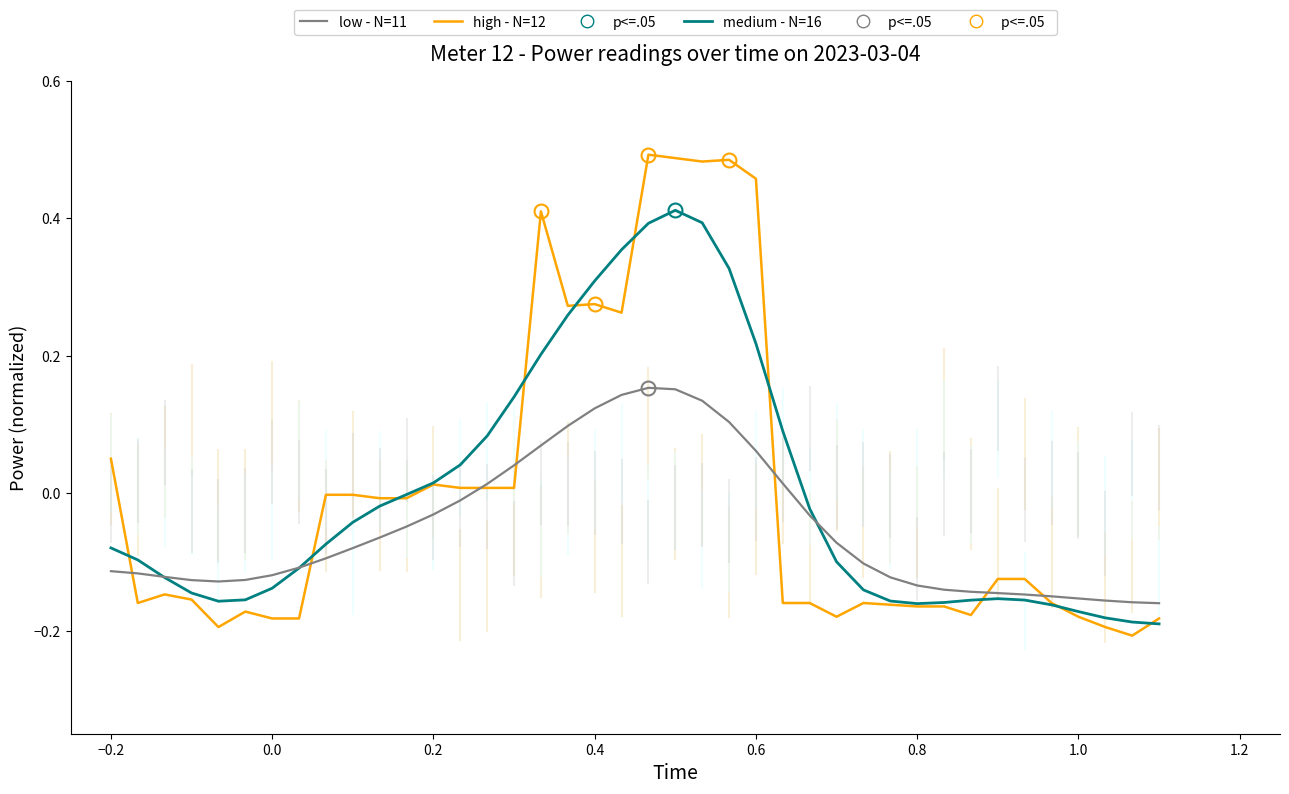

List the series in order of their peak value, highest first.

high - N=12, medium - N=16, low - N=11